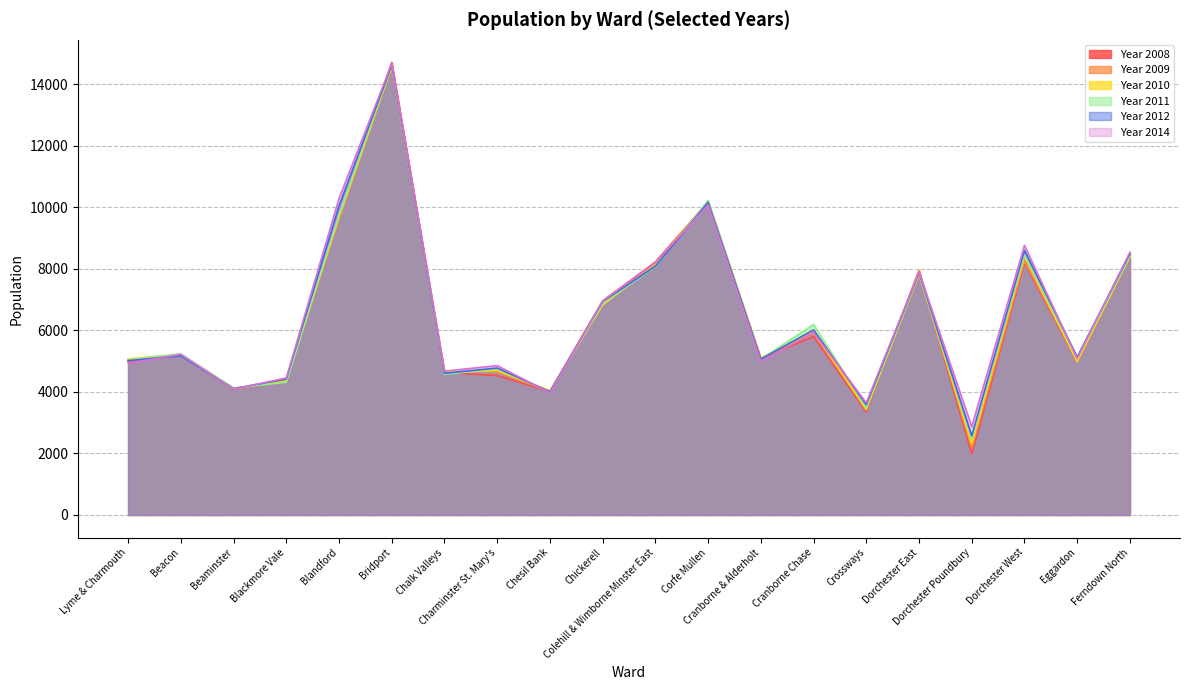

What is the label of the 3rd point from the left?

Beaminster